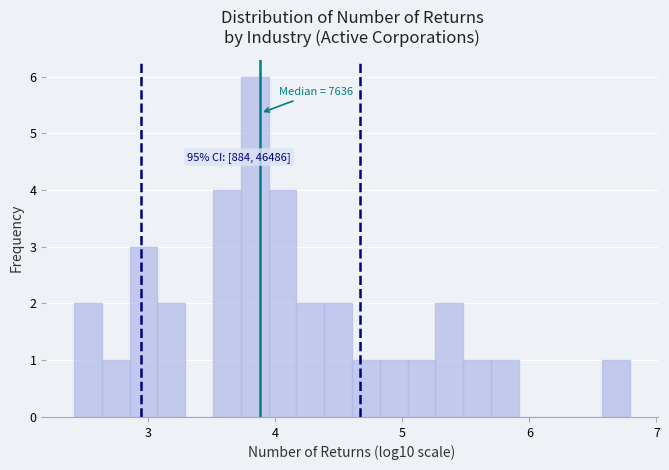

Read against the x-axis, roughly where is the centre of the tallest bar?

3.8